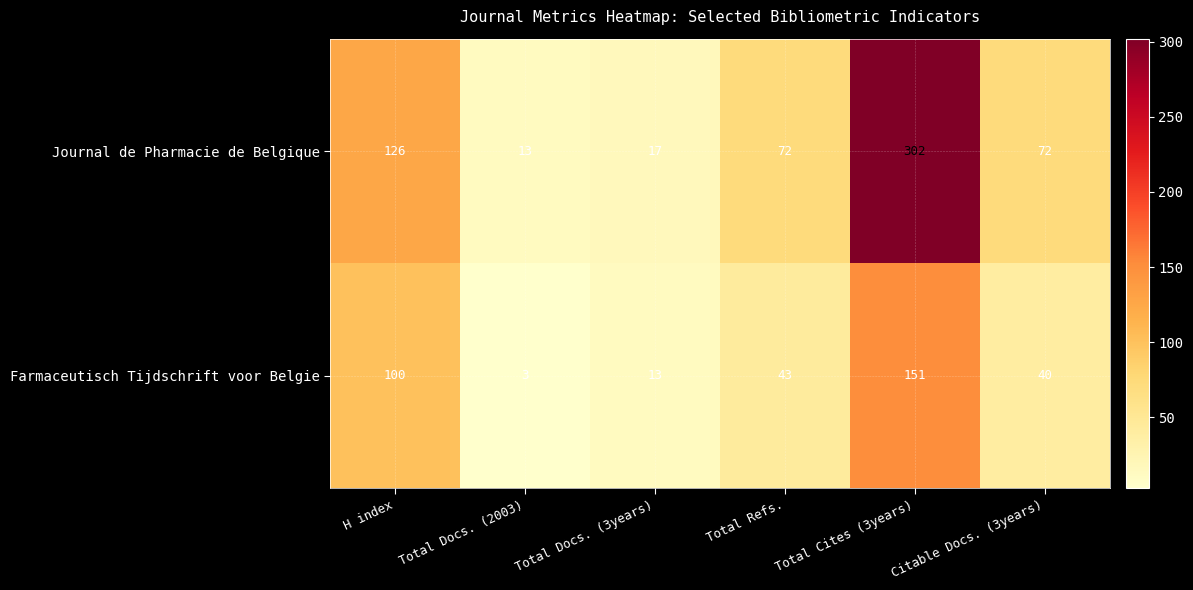

At how many categories does at least one series exceed 32?

4